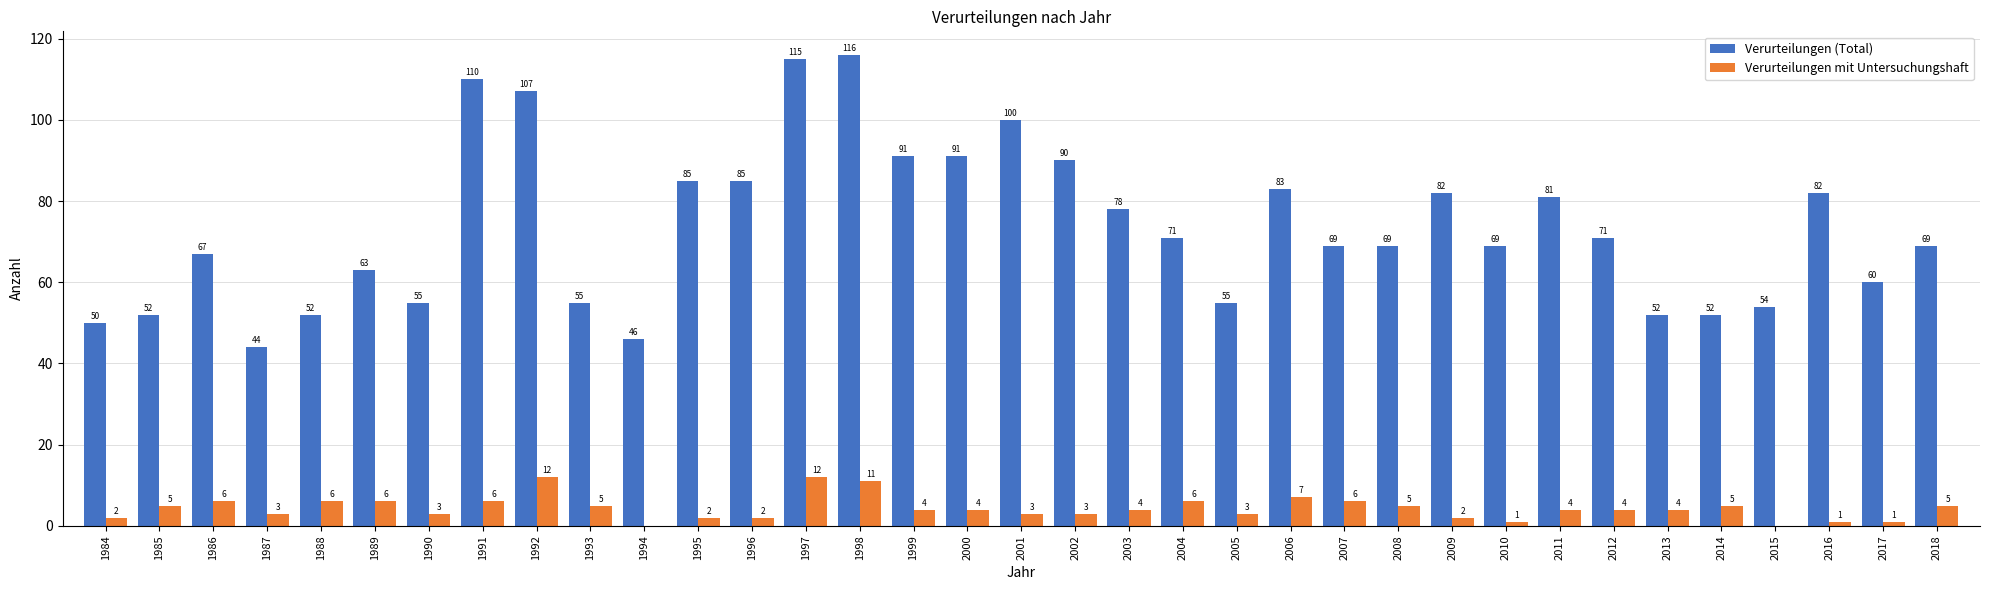

Count the number of categories in the chart.

35